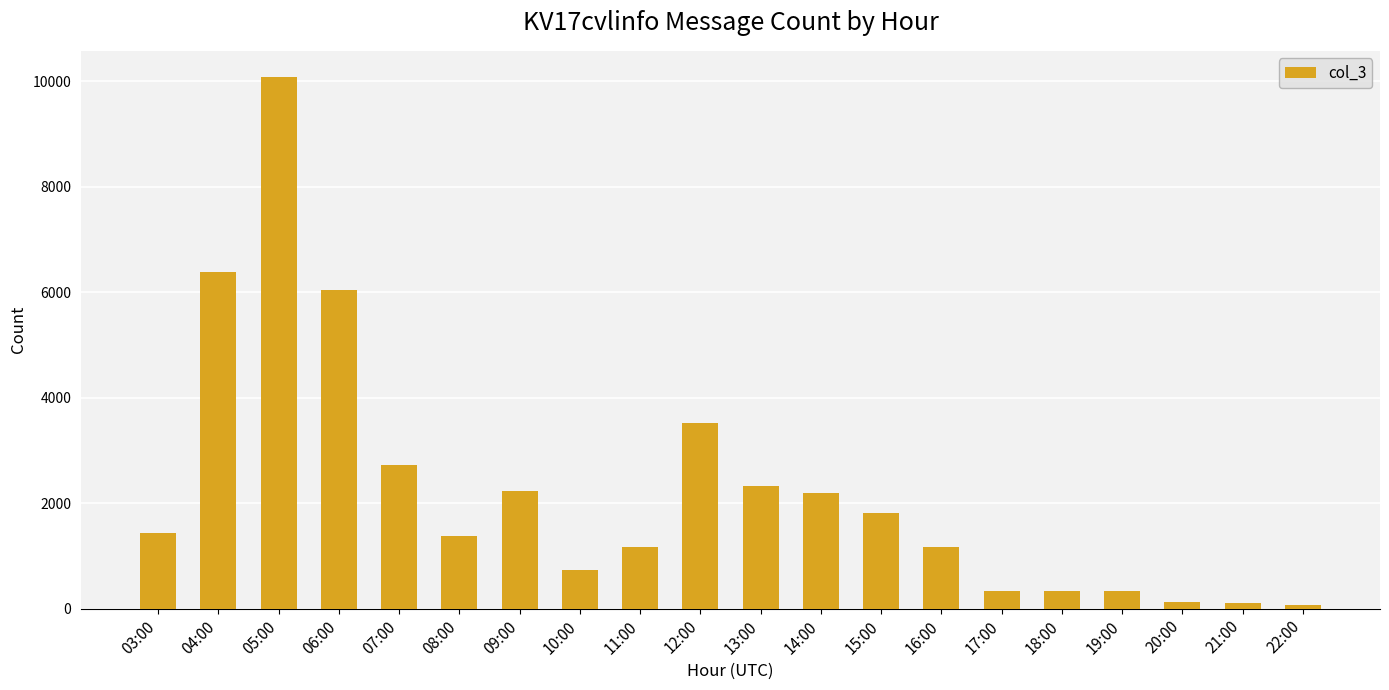

Between 17:00 and 11:00, which is larger?

11:00